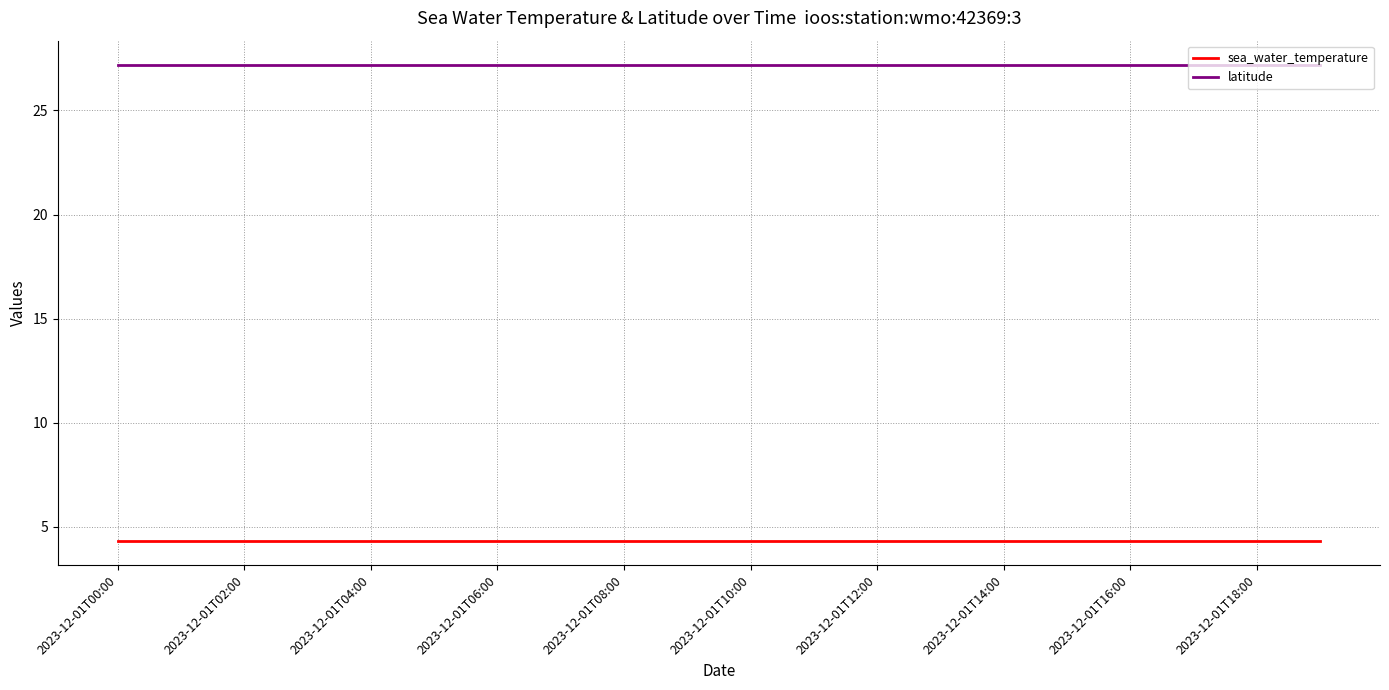

Which series has the largest total across all categories?

latitude